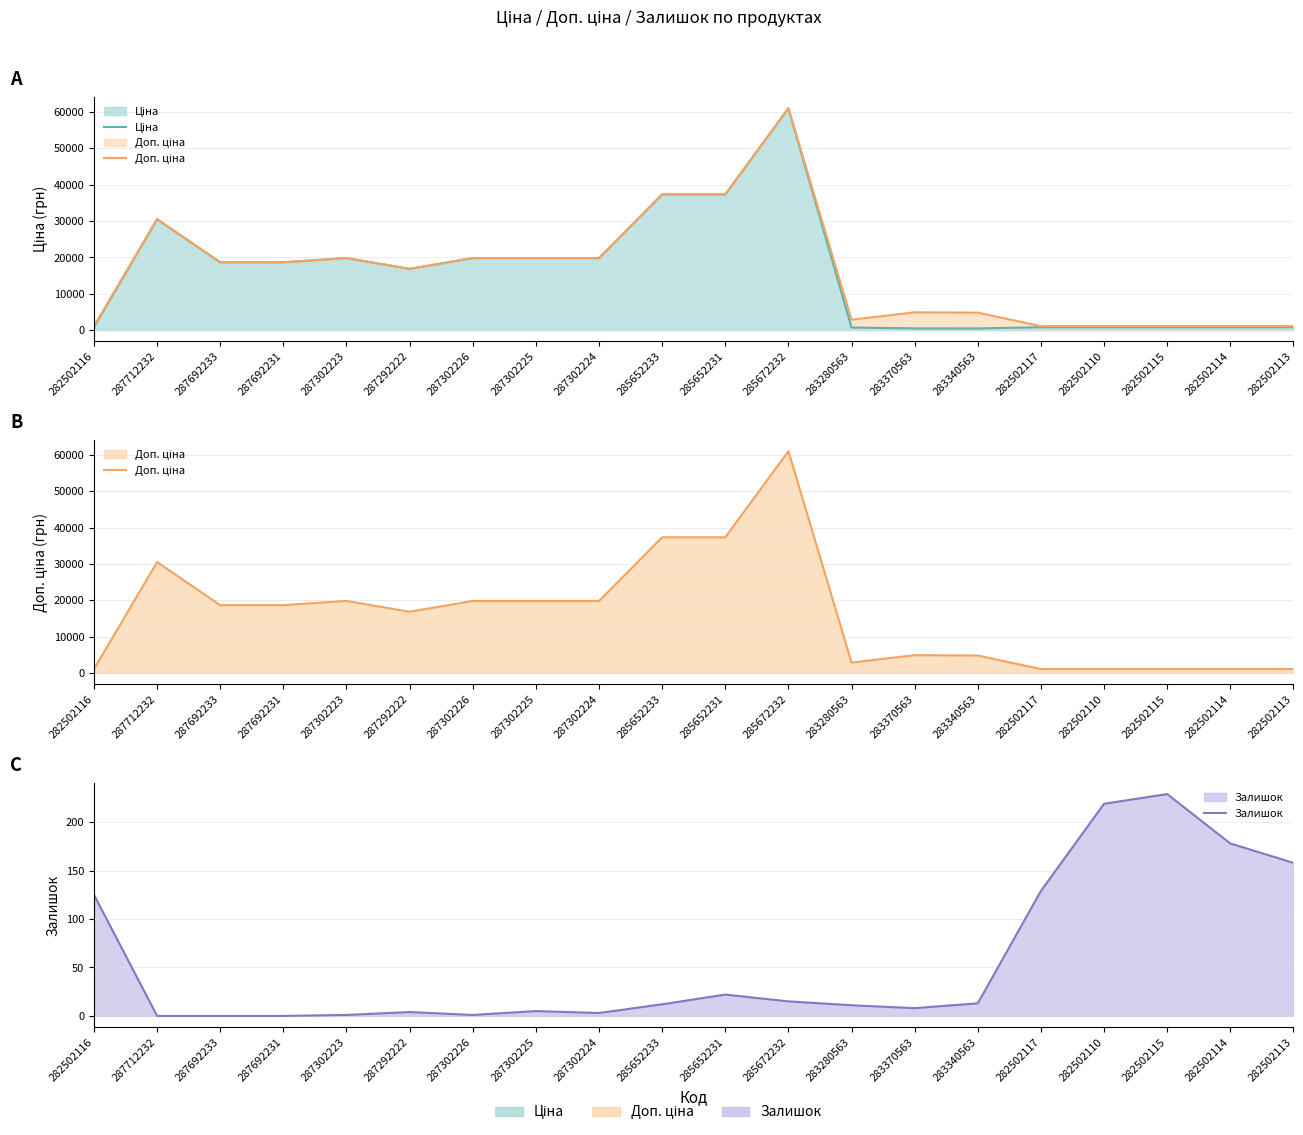

At how many categories does at least one series exceed 42328?

1